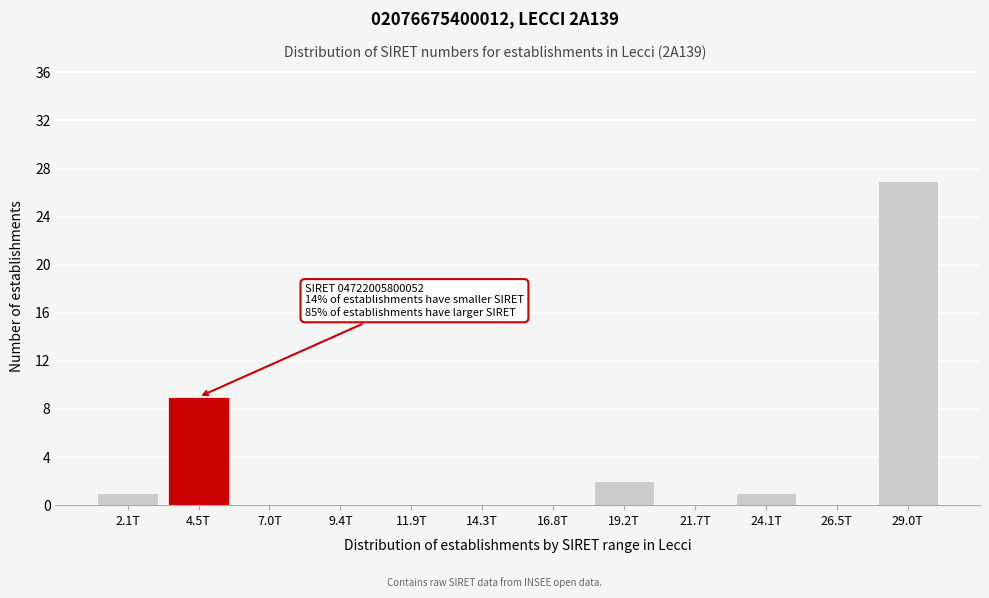

Reading right to left, extract all data points from this chart.

29.0T=27	26.5T=0	24.1T=1	21.7T=0	19.2T=2	16.8T=0	14.3T=0	11.9T=0	9.4T=0	7.0T=0	4.5T=9	2.1T=1